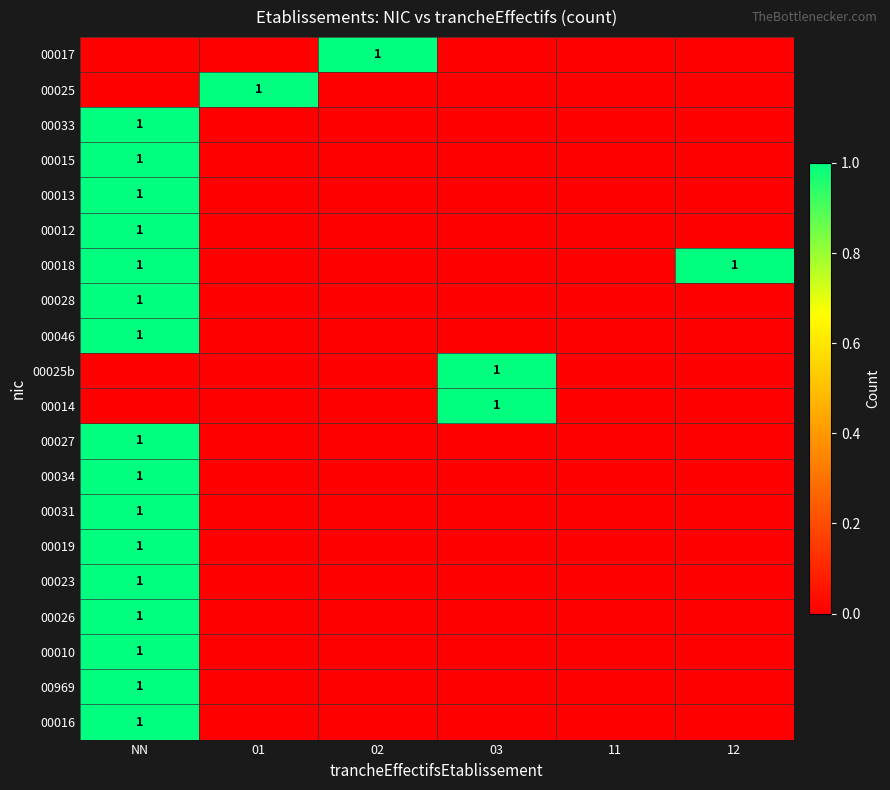

List the labels in order of 00023 value, smallest first.

01, 02, 03, 11, 12, NN